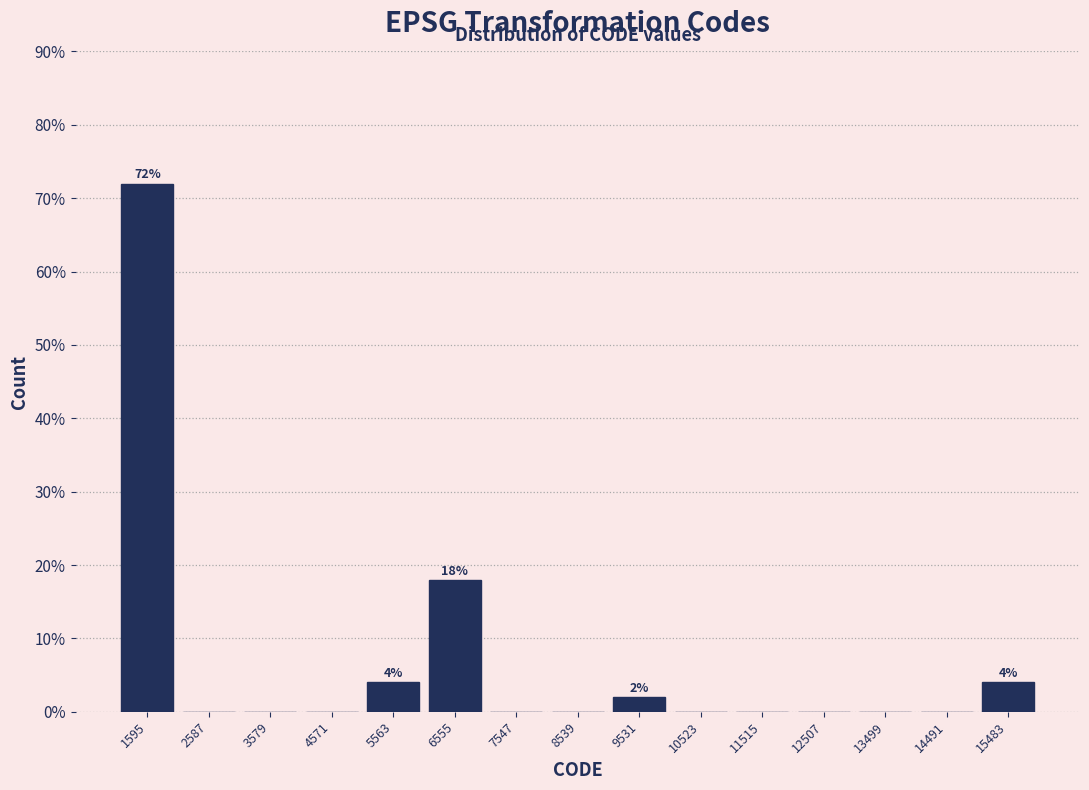

Over which range of the x-axis is the bar tallest?

1100 to 2100